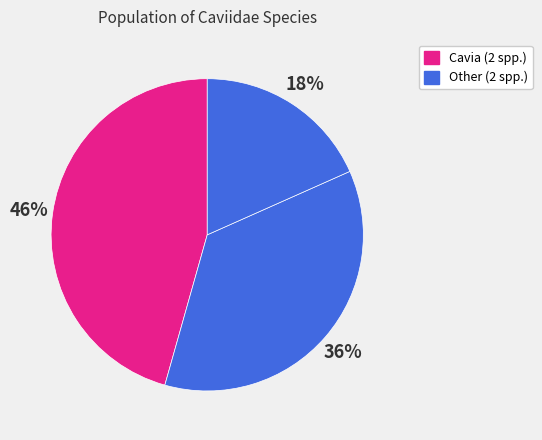

Count the number of slices in the pie.

3